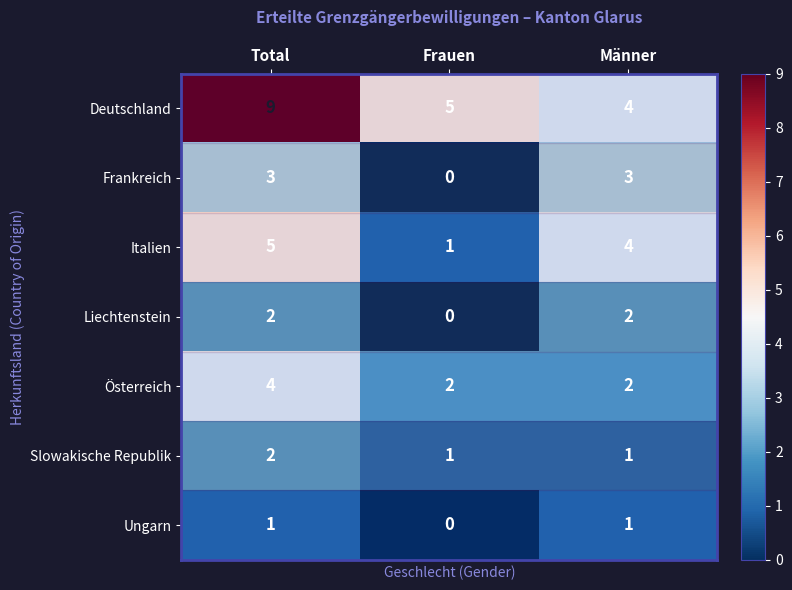

Which series has the largest total across all categories?

Deutschland